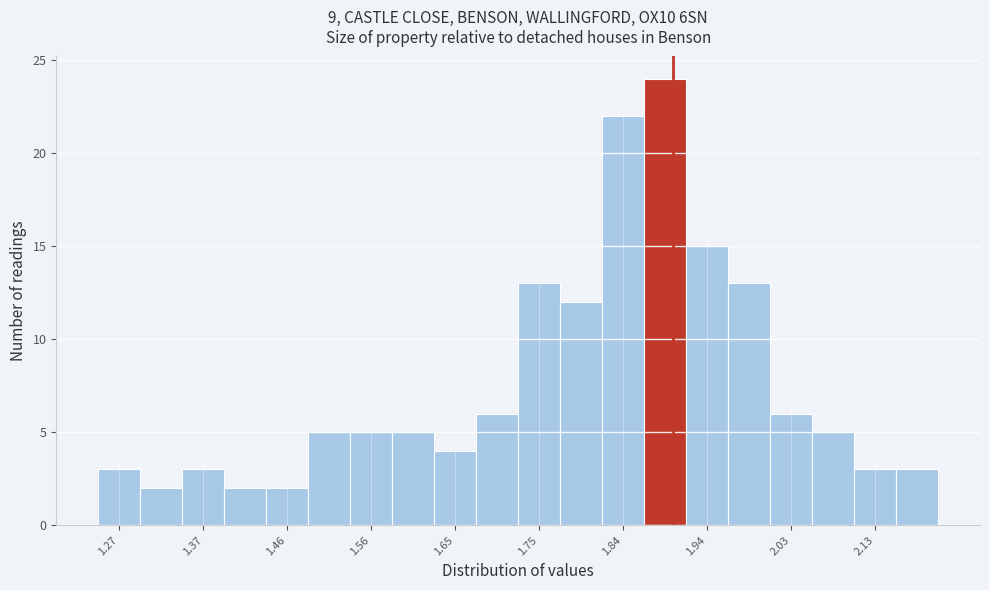

Reading left to right, list every bar in this chart as the range it spans on the x-axis followed by its height. Neither the bar edges nor the heights are printed on the chart, so give them approximately, as read against the axes.

1.25 to 1.30: 3
1.30 to 1.35: 2
1.35 to 1.39: 3
1.39 to 1.44: 2
1.44 to 1.49: 2
1.49 to 1.54: 5
1.54 to 1.58: 5
1.58 to 1.63: 5
1.63 to 1.68: 4
1.68 to 1.73: 6
1.73 to 1.77: 13
1.77 to 1.82: 12
1.82 to 1.87: 22
1.87 to 1.92: 24
1.92 to 1.96: 15
1.96 to 2.01: 13
2.01 to 2.06: 6
2.06 to 2.11: 5
2.11 to 2.15: 3
2.15 to 2.20: 3